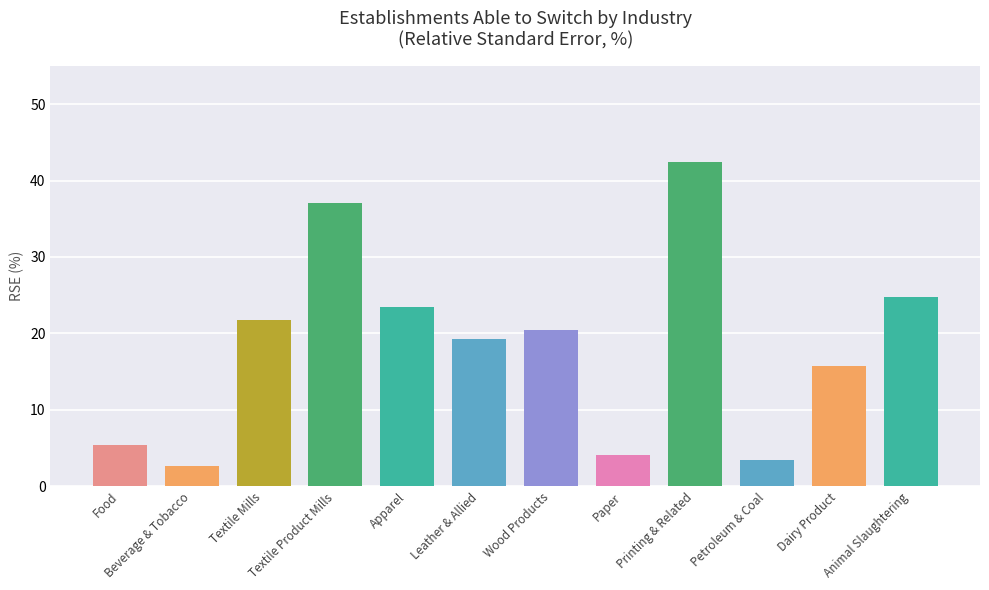

What is the sum of all values?

220.3